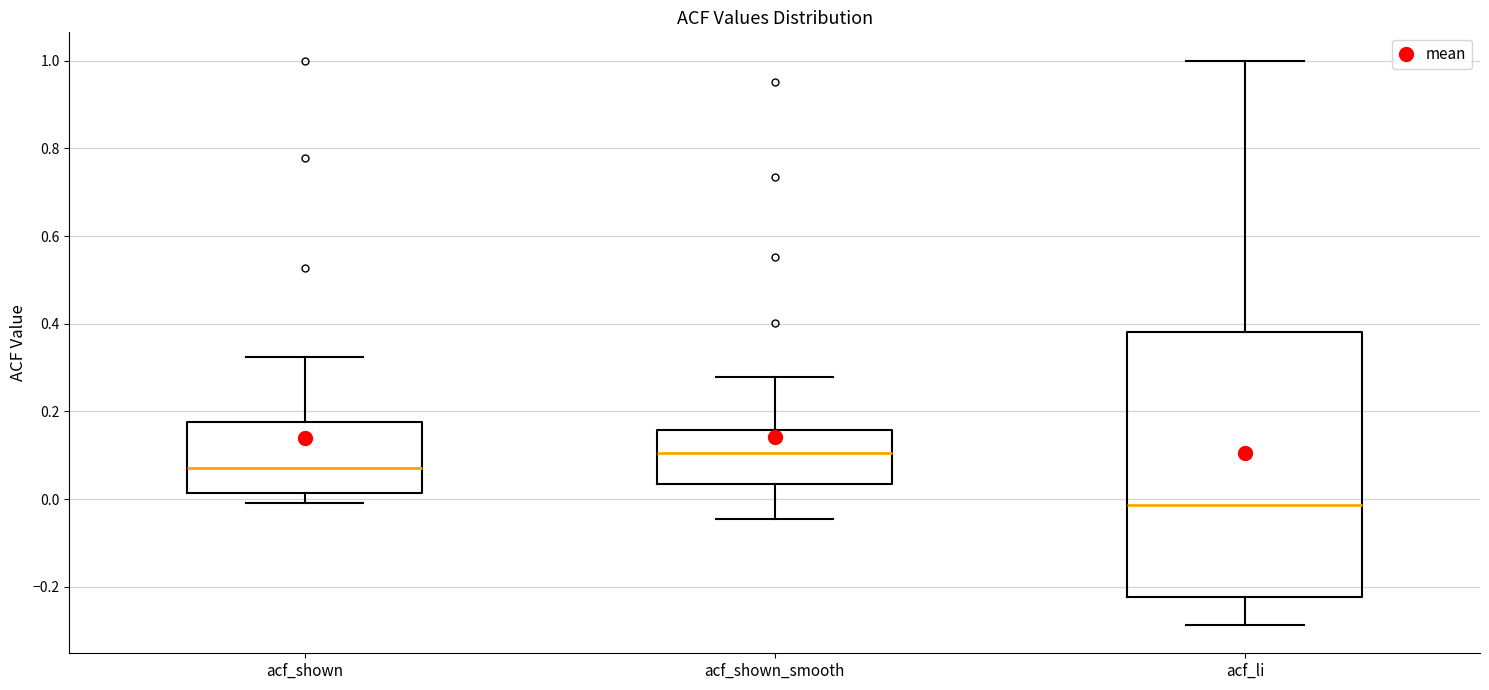

Which box's median line is the highest?

acf_shown_smooth